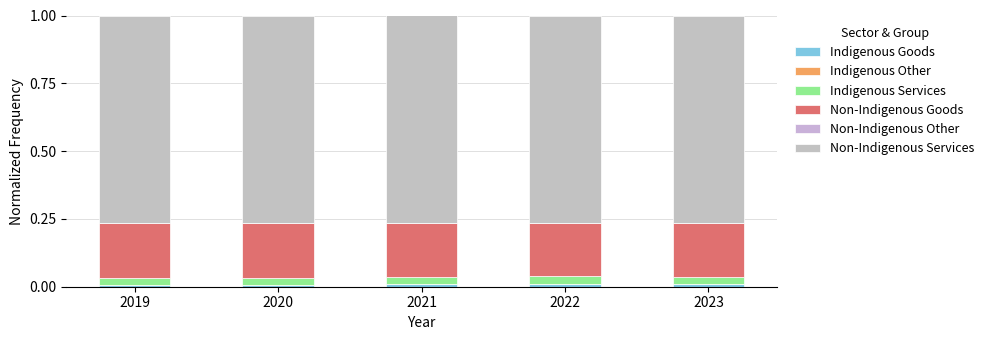

How many data points does each series have?

5